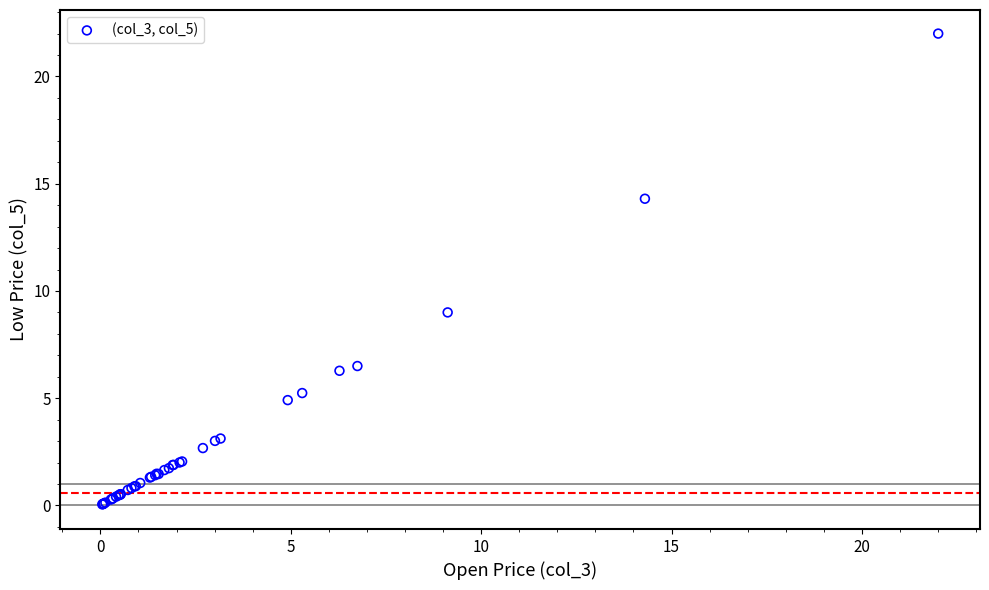

What Y value in the scatter plot is closest to 11?

9.0